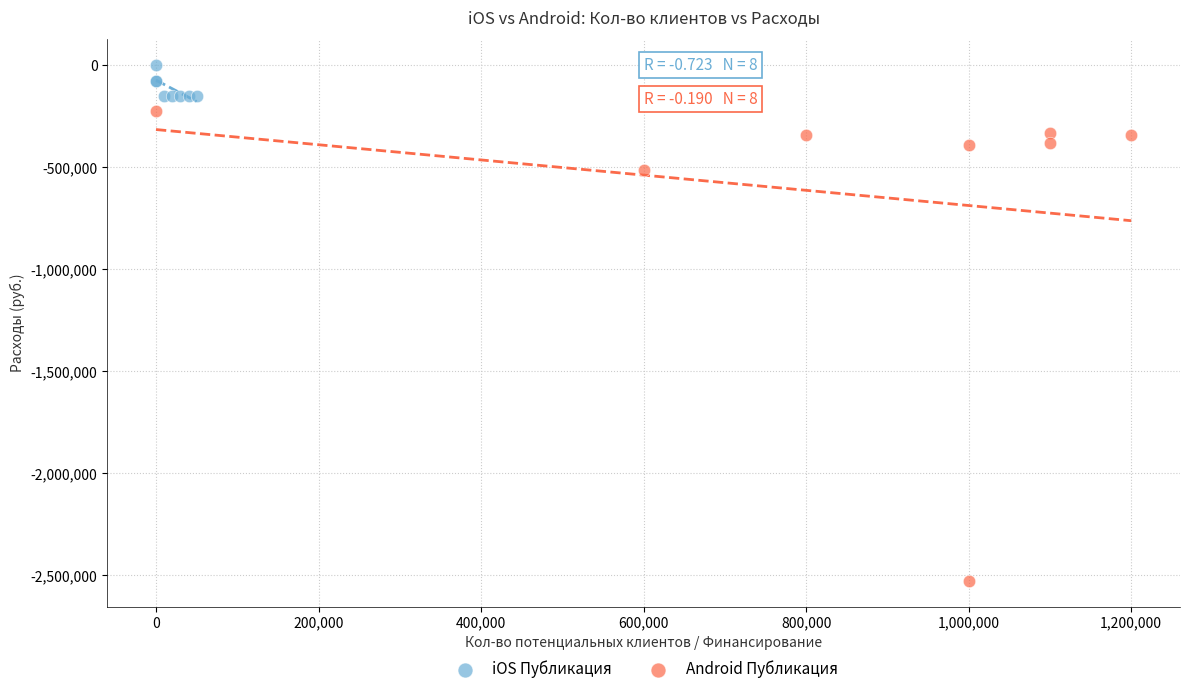

Which series reaches the minimum Y coordinate?

Android Публикация